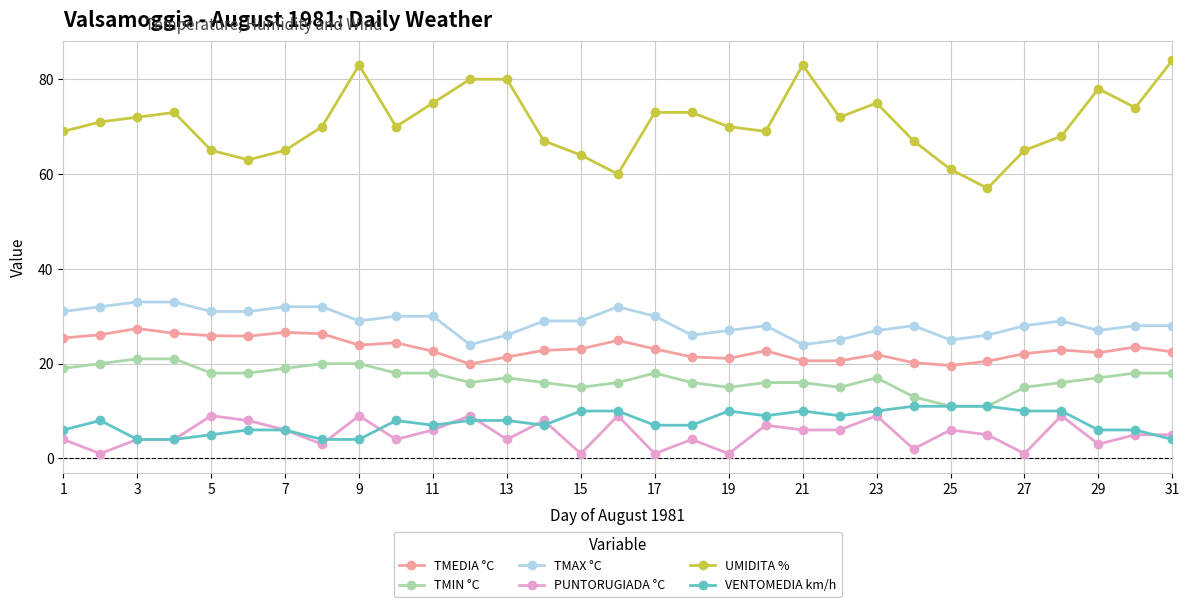

Which series has the widest spread of values?

UMIDITA %